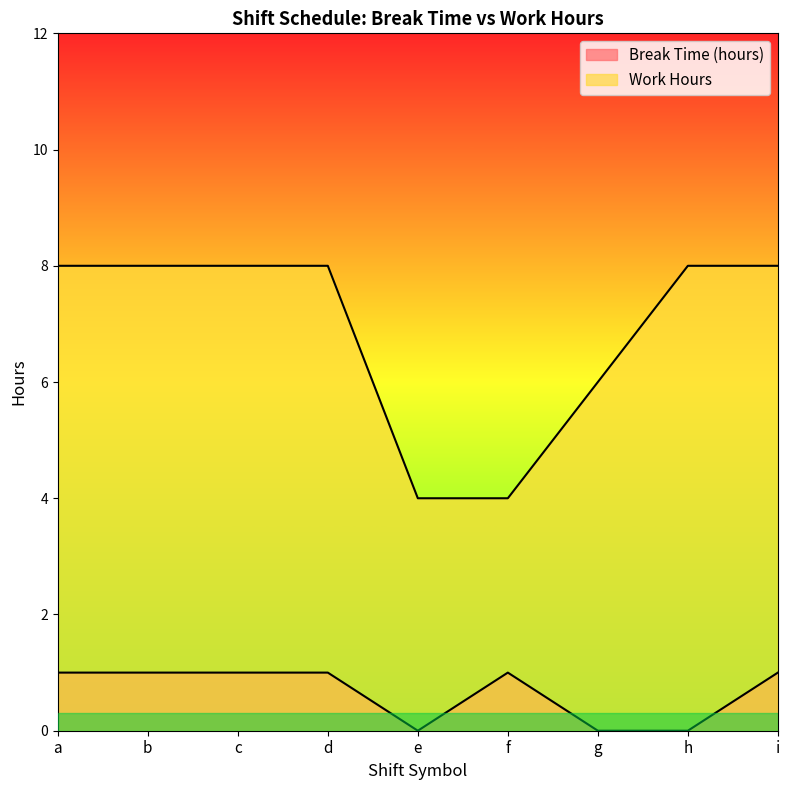

Reading left to right, extract all data points from this chart.

Break Time (hours): a=1.0	b=1.0	c=1.0	d=1.0	e=0.0	f=1.0	g=0.0	h=0.0	i=1.0
Work Hours: a=8.0	b=8.0	c=8.0	d=8.0	e=4.0	f=4.0	g=6.0	h=8.0	i=8.0